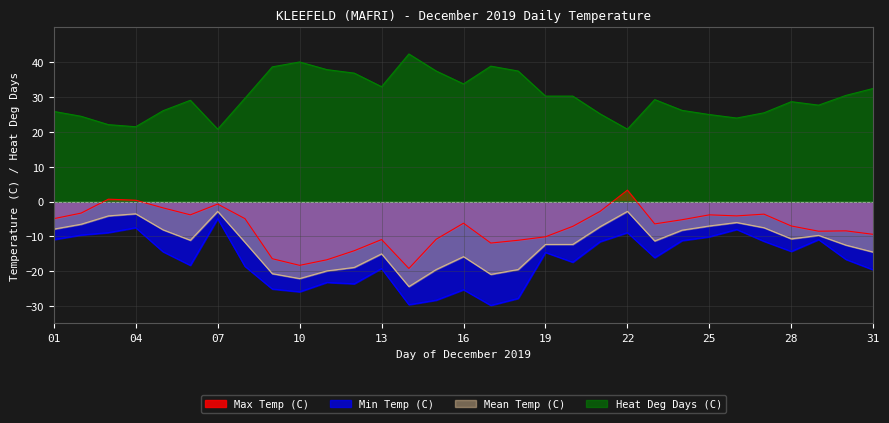

How many negative values does the Max Temp (C) series have?

28